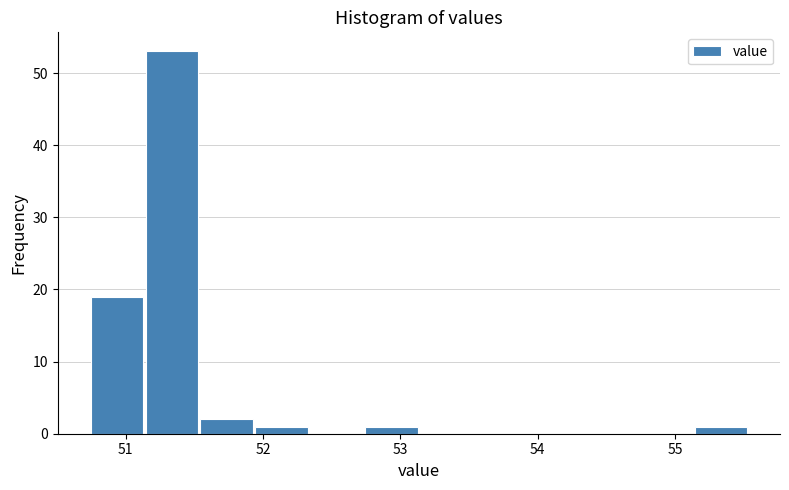

Read against the x-axis, roughly where is the centre of the tallest bar?

51.3